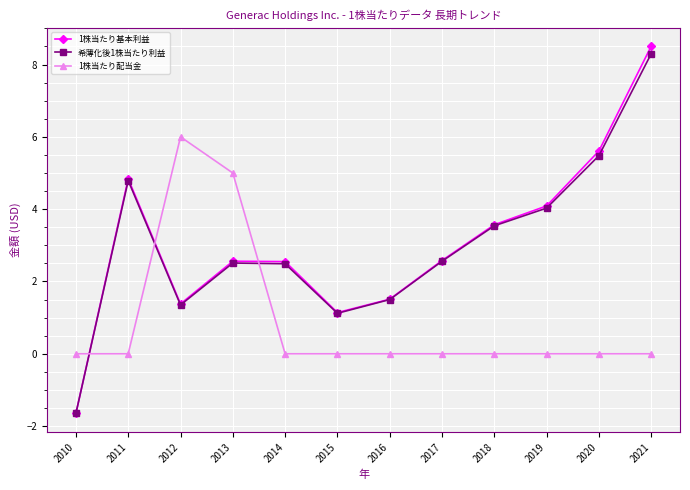

Which series has the widest spread of values?

1株当たり基本利益